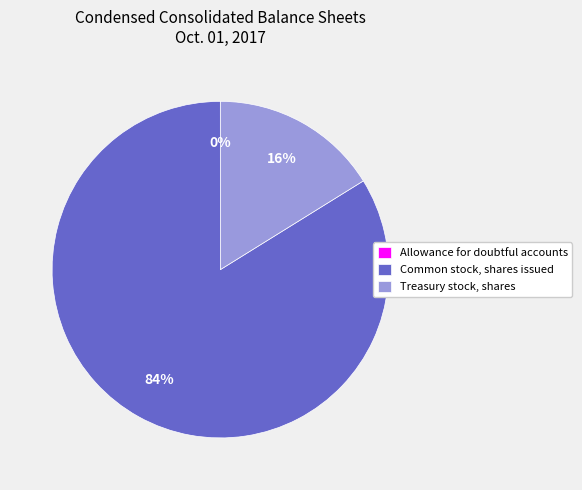

To the nearest percent, what portion does Treasury stock, shares represent?

16%